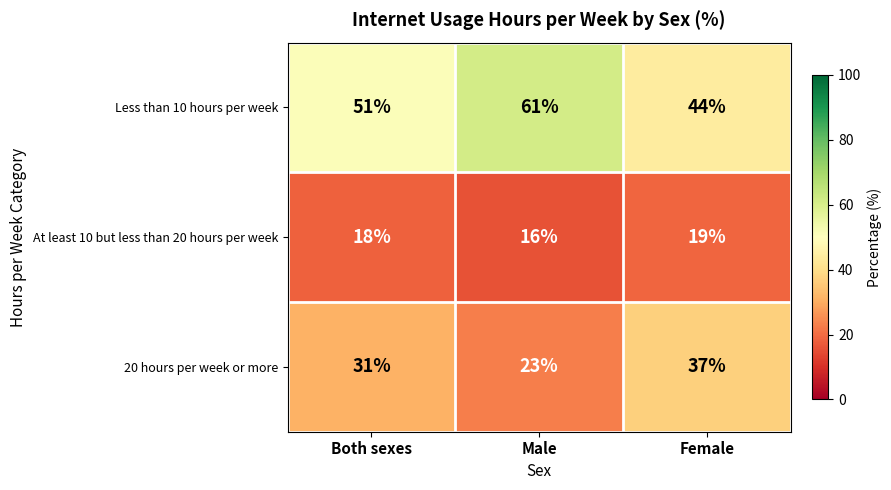

What is the difference between the 20 hours per week or more values at Both sexes and Female?

6